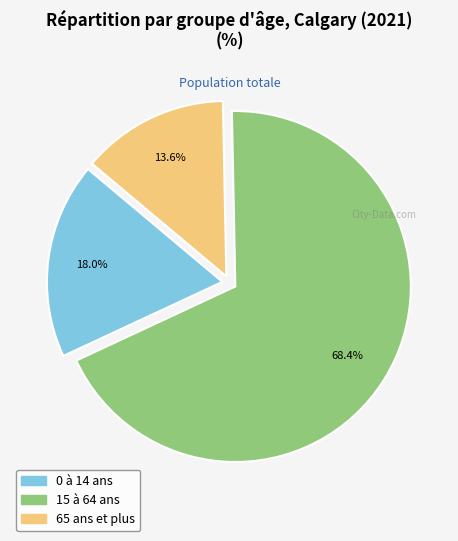

Which slice represents more than half of the pie?

15 à 64 ans